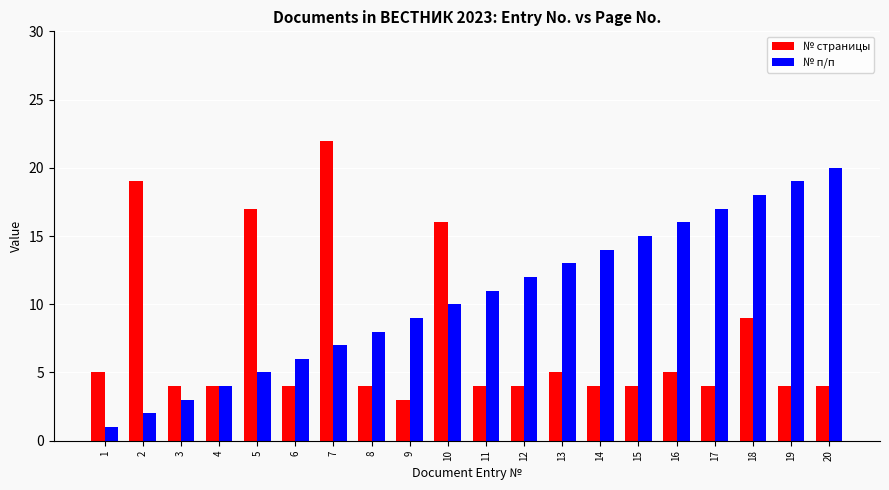

At which label does № страницы first exceed 4?

1